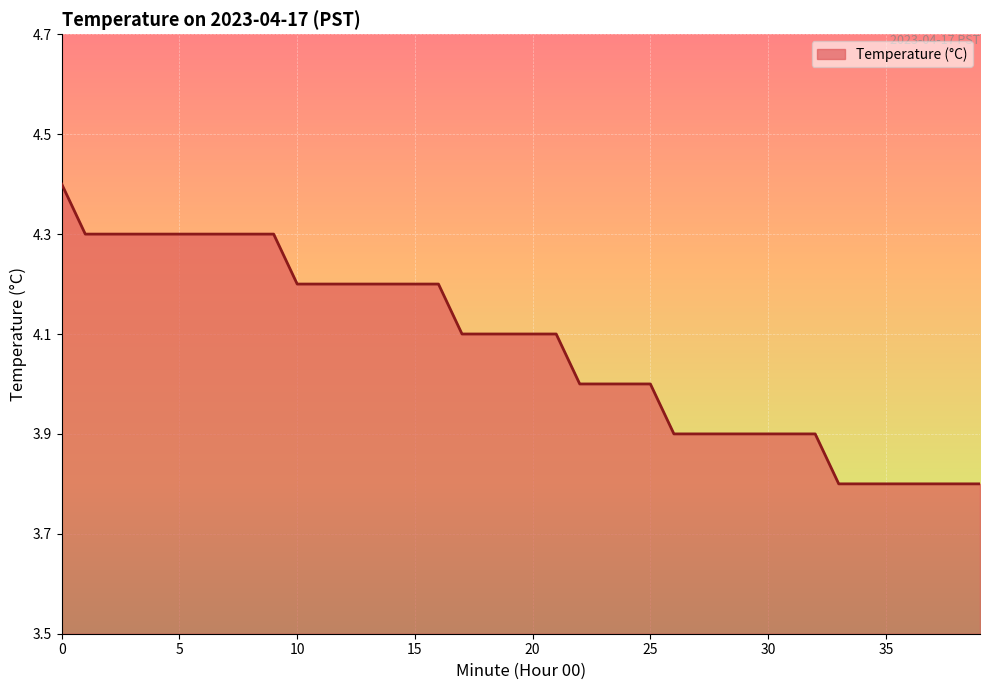

What is the minimum value shown in the chart?

3.8